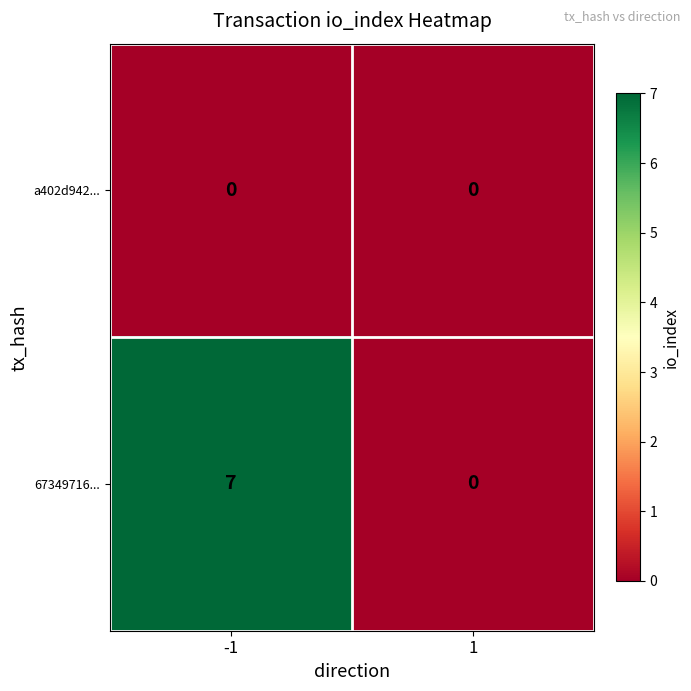

Reading left to right, extract all data points from this chart.

a402d942...: -1=0	1=0
67349716...: -1=7	1=0